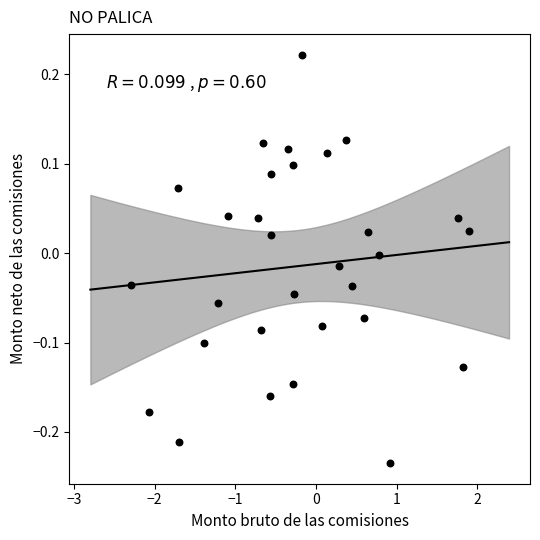

What is the range of X values (max minus min)?

4.2